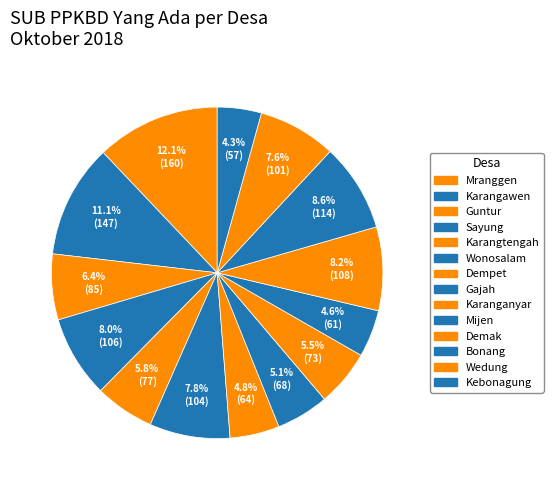

What percentage is the Karangtengah slice, to the nearest percent?

6%